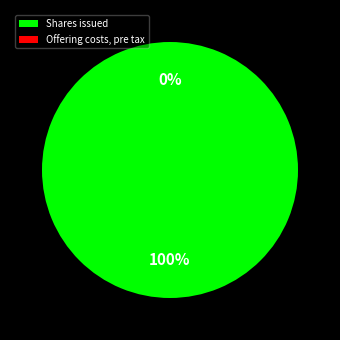

Rank the categories by value from highest to lowest.

Shares issued, Offering costs, pre tax